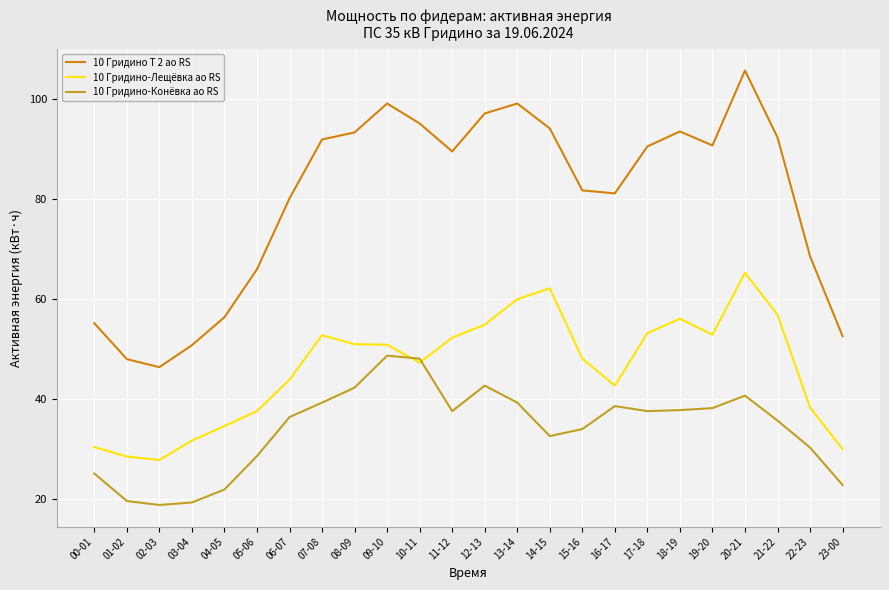

True or false: 10 Гридино Т 2 ао RS and 10 Гридино-Лещёвка ао RS cross at least once.

False